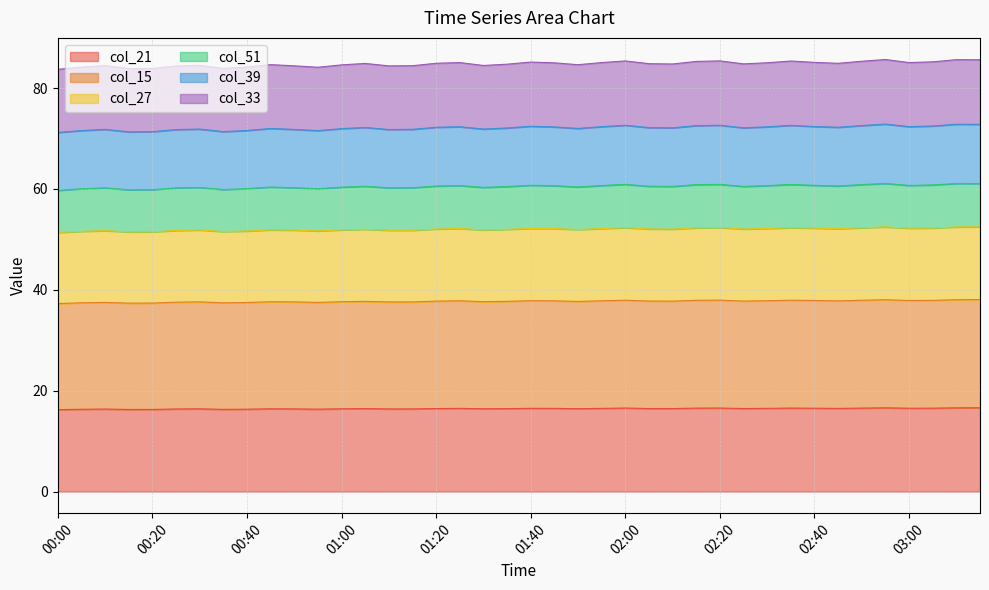

Is it true that col_39 equals 72.2 at 01:20?

True